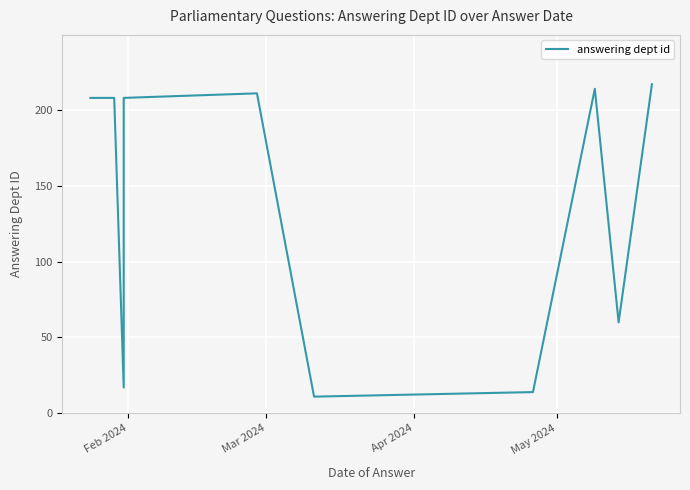

What is the smallest value displayed?

11